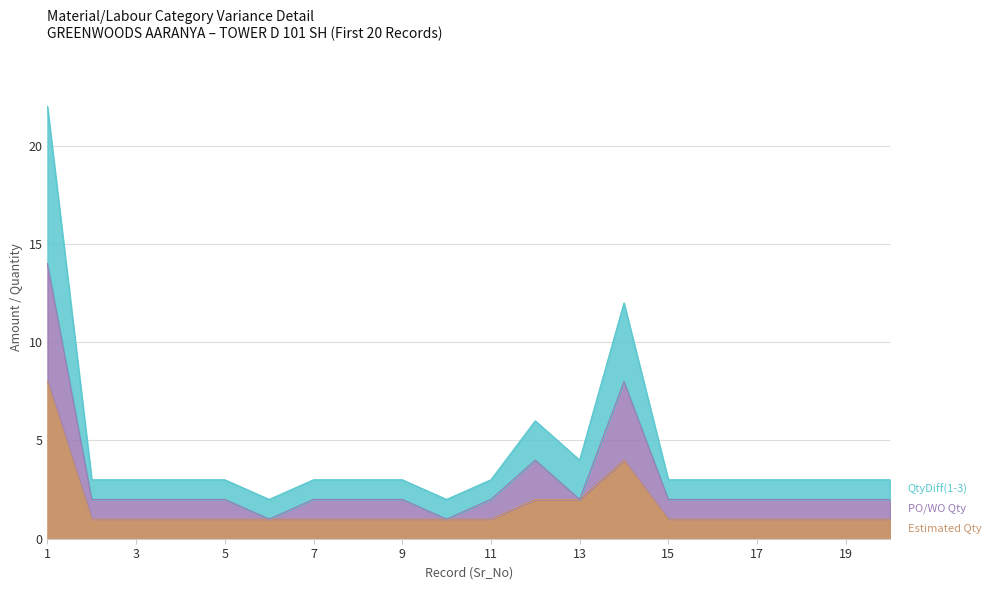

Does the chart display data point markers on the line(s)?

No